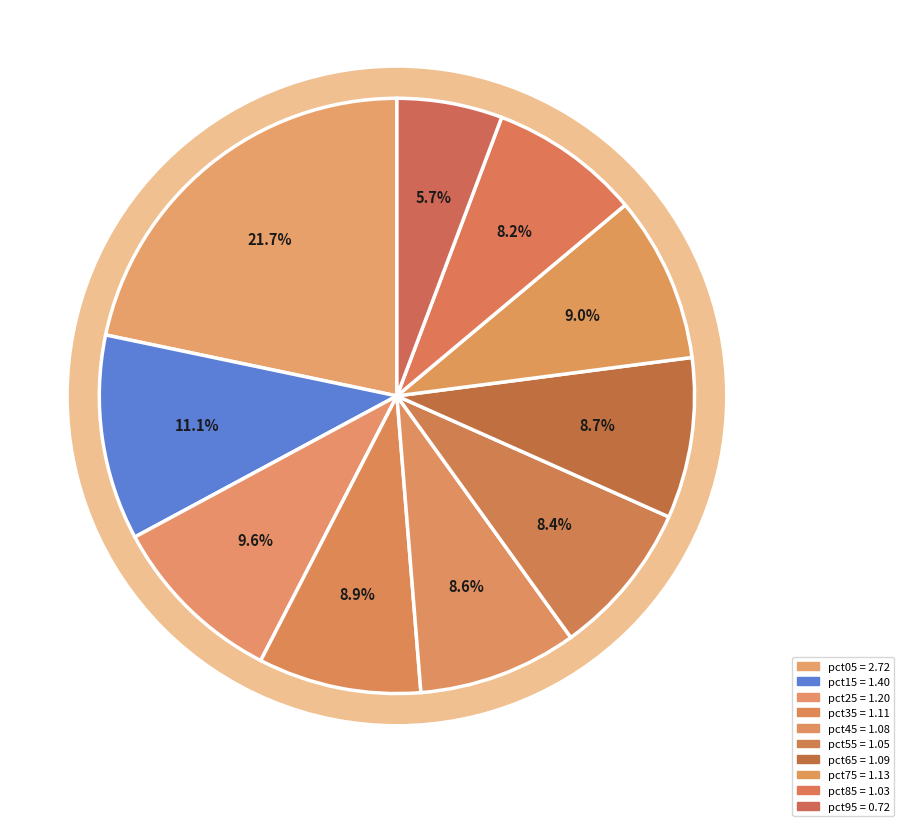

What percentage is the pct15 slice, to the nearest percent?

11%